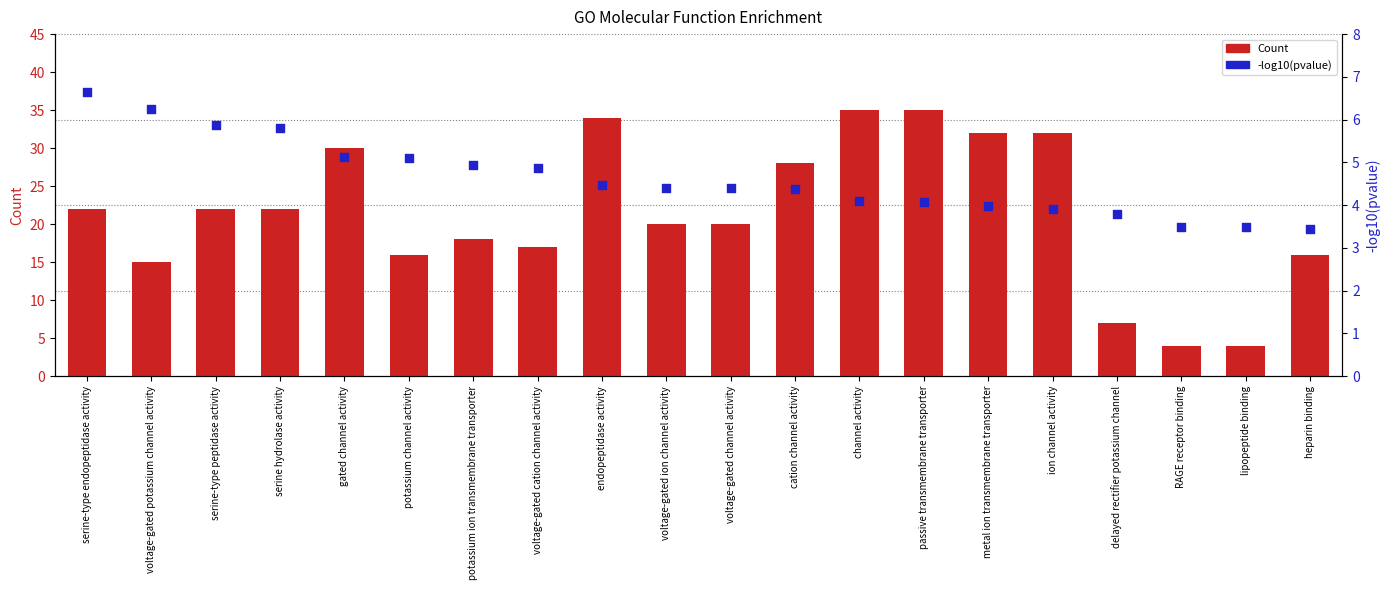

What are all the series names shown in the legend?

Count, -log10(pvalue)